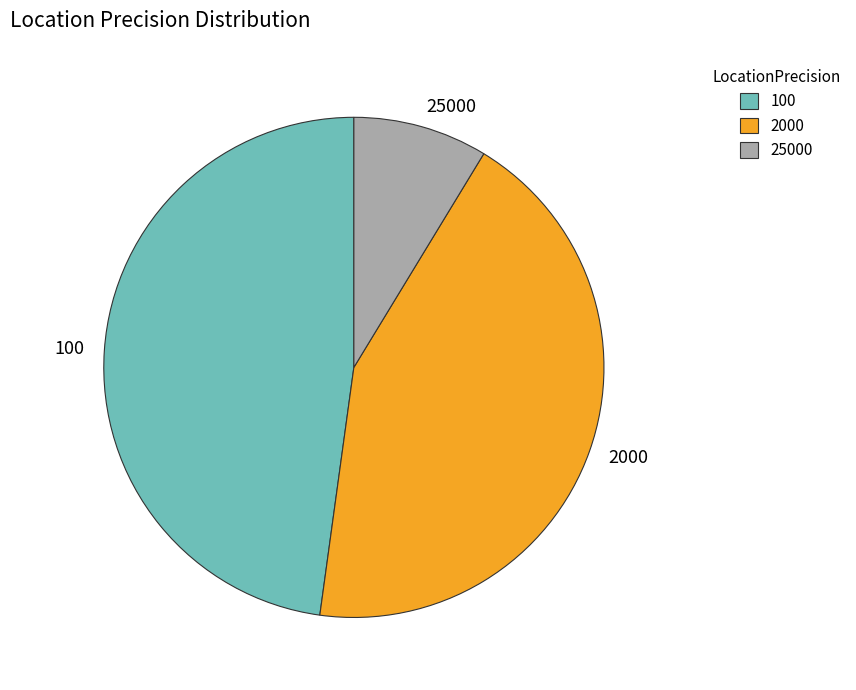

How many segments does this pie chart have?

3